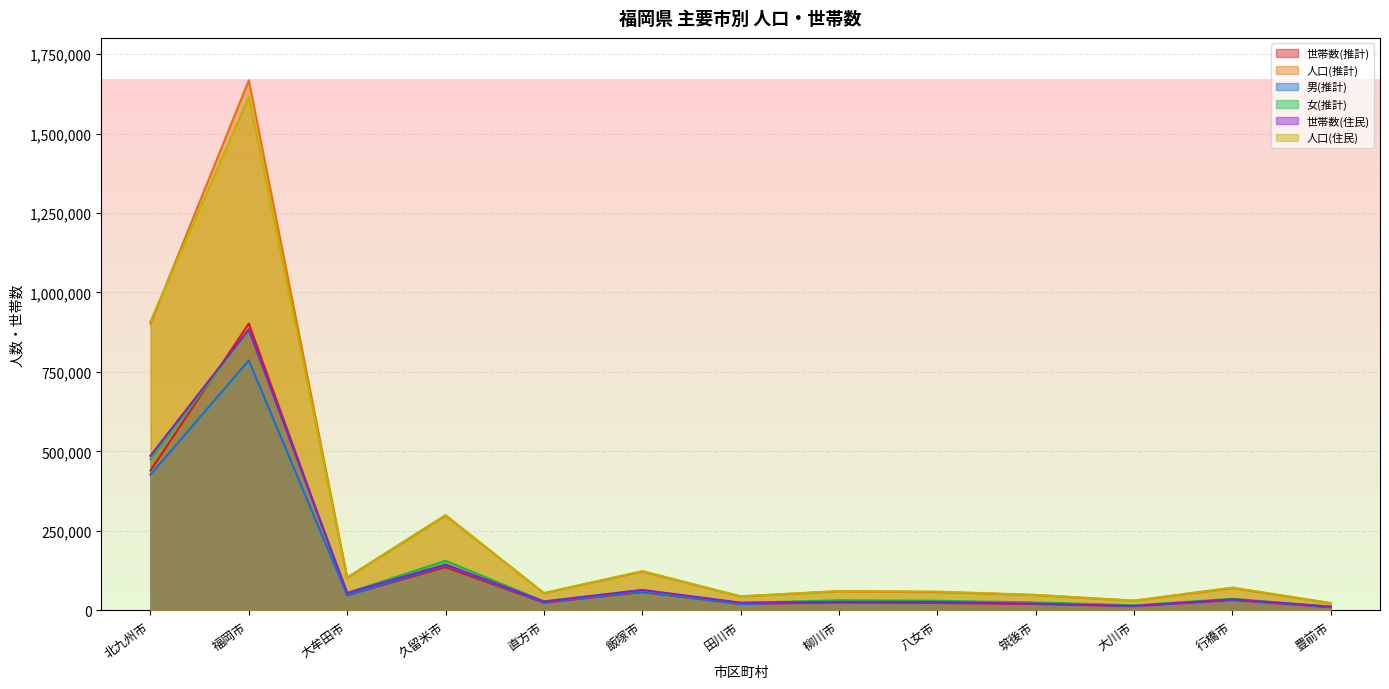

Which category has the lowest value across all series?

豊前市